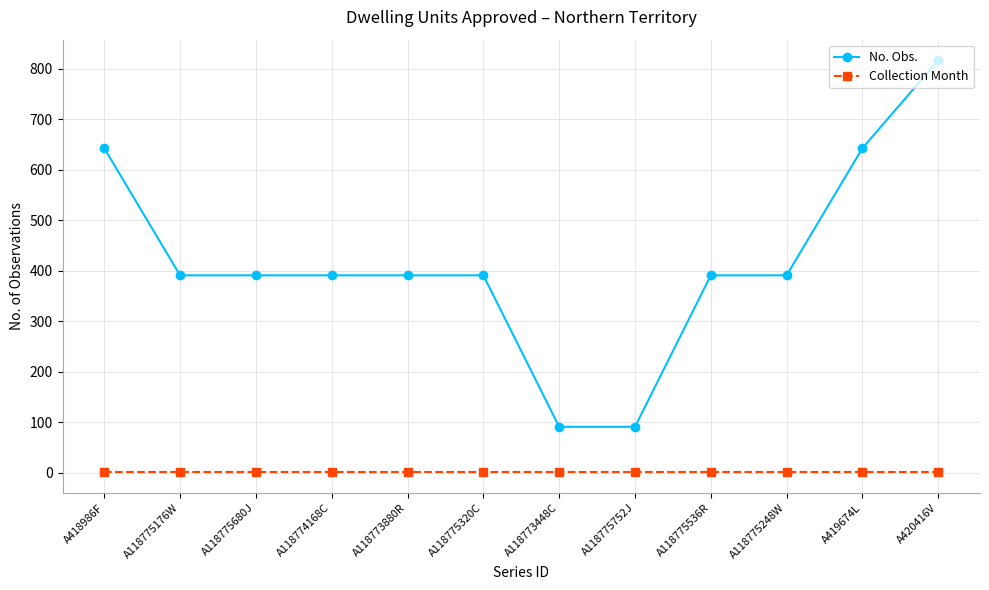

Reading right to left, what are all the values shown in this chart?

No. Obs.: A420416V=817	A419674L=643	A118775248W=391	A118775536R=391	A118775752J=91	A118773448C=91	A118775320C=391	A118773880R=391	A118774168C=391	A118775680J=391	A118775176W=391	A418986F=643
Collection Month: A420416V=1	A419674L=1	A118775248W=1	A118775536R=1	A118775752J=1	A118773448C=1	A118775320C=1	A118773880R=1	A118774168C=1	A118775680J=1	A118775176W=1	A418986F=1